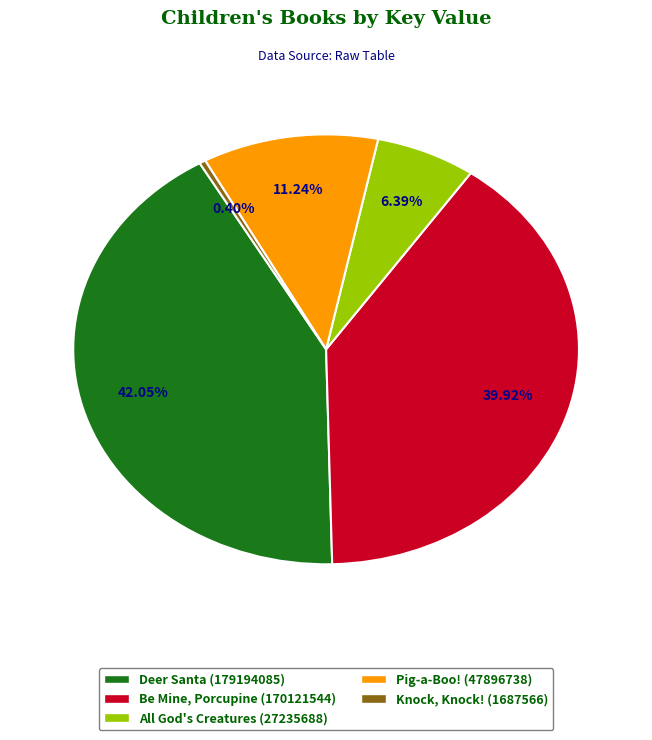

To the nearest percent, what is the difference between the All God's Creatures (27235688) and Knock, Knock! (1687566) slice percentages?

6%